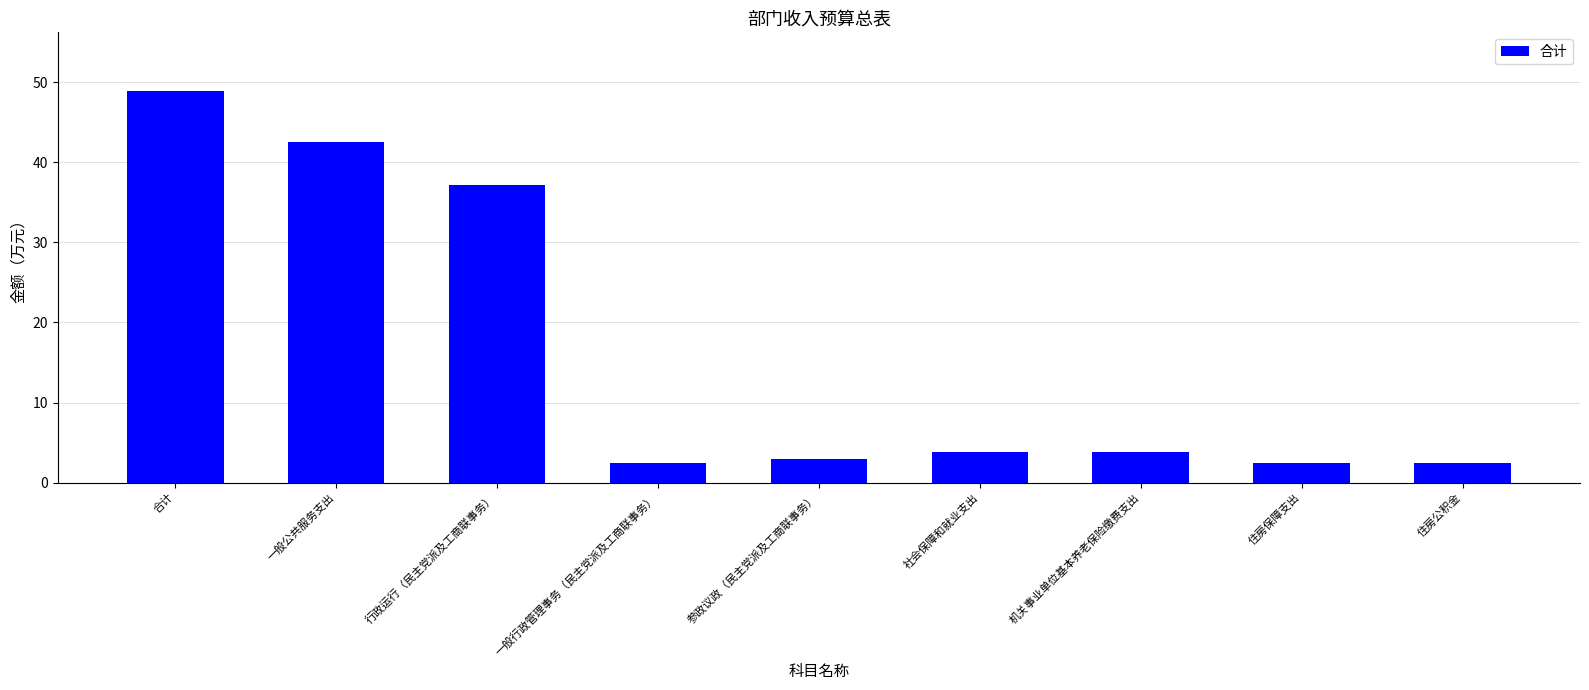

True or false: the data shows 3.8 at 机关事业单位基本养老保险缴费支出.

True